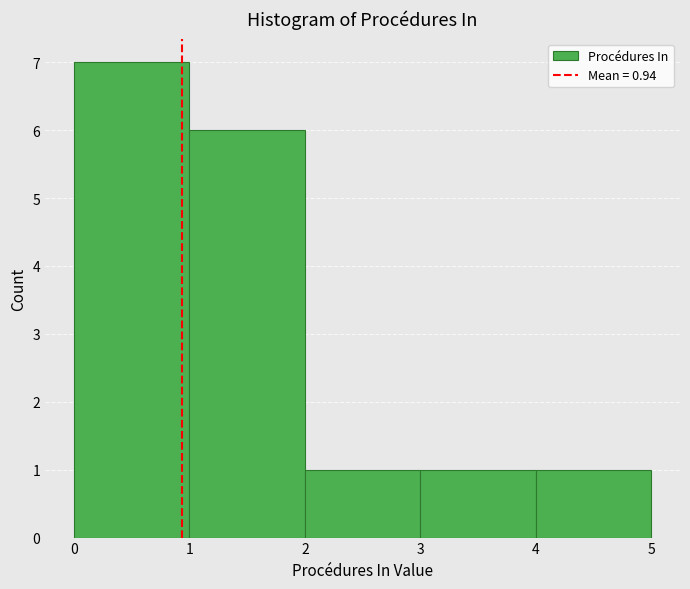

How tall is the bar that spans 2 to 3 on the x-axis? The values are not printed on the chart, so give them approximately, as read against the axis.

1